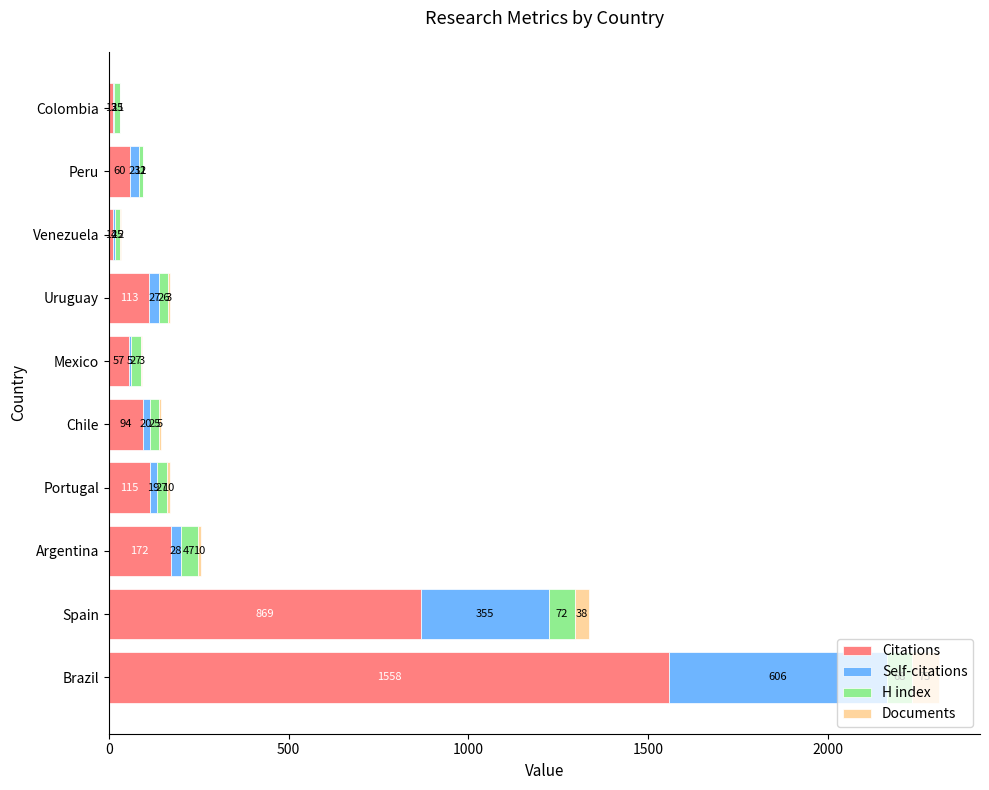

What is the highest value of the Citations series?

1558